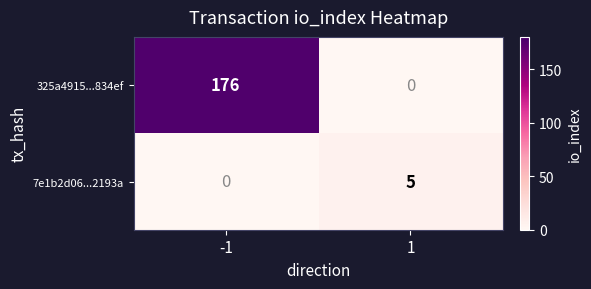

What is the maximum value shown in the chart?

176